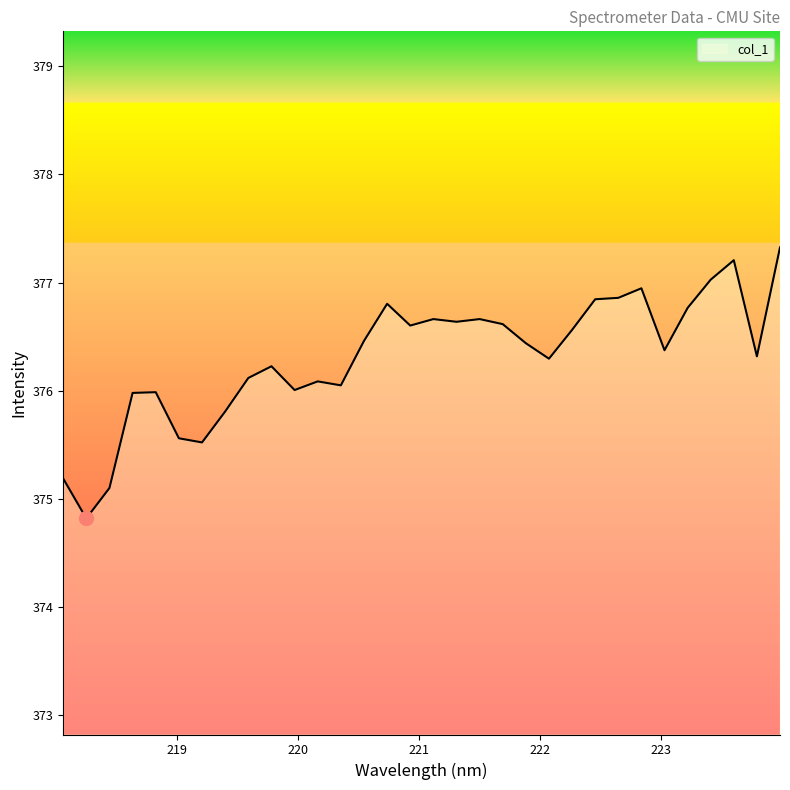

True or false: there are more than 1 points higher than both neighbors.

True